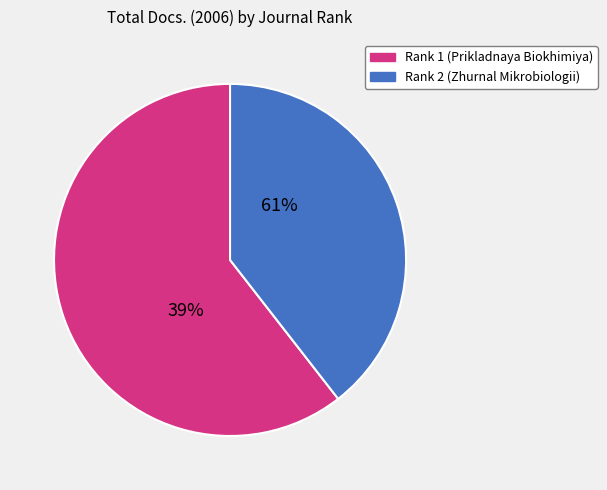

Approximately how many times larger is the value at Rank 2 (Zhurnal Mikrobiologii) compared to Rank 1 (Prikladnaya Biokhimiya)?

0.7